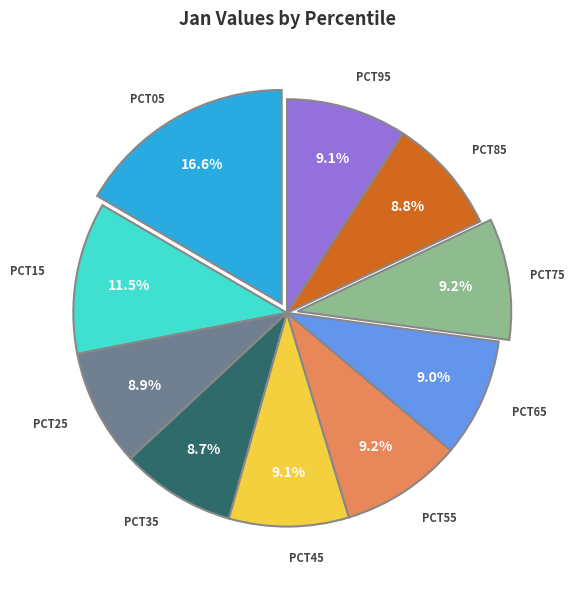

Is there any slice that represents more than half of the pie?

No